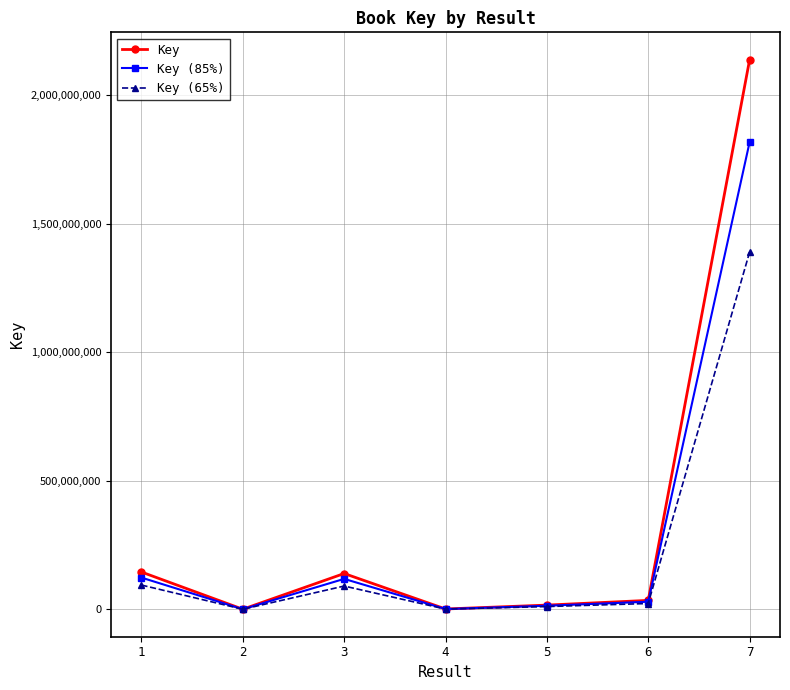

What are all the series names shown in the legend?

Key, Key (85%), Key (65%)